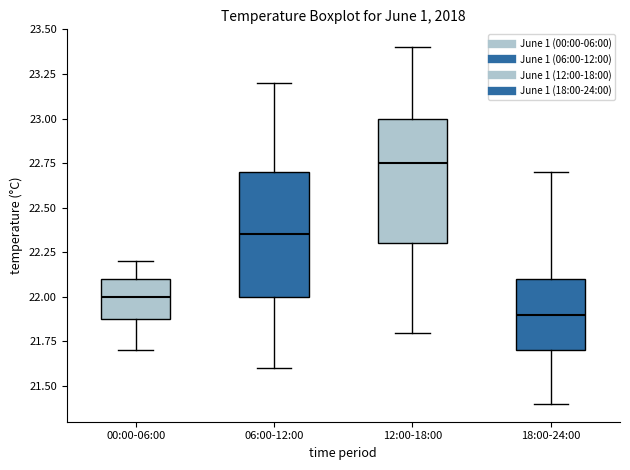

Where is the upper edge of the box for 00:00-06:00 on the y-axis? The values are not printed on the chart, so give them approximately, as read against the axis.

22.10